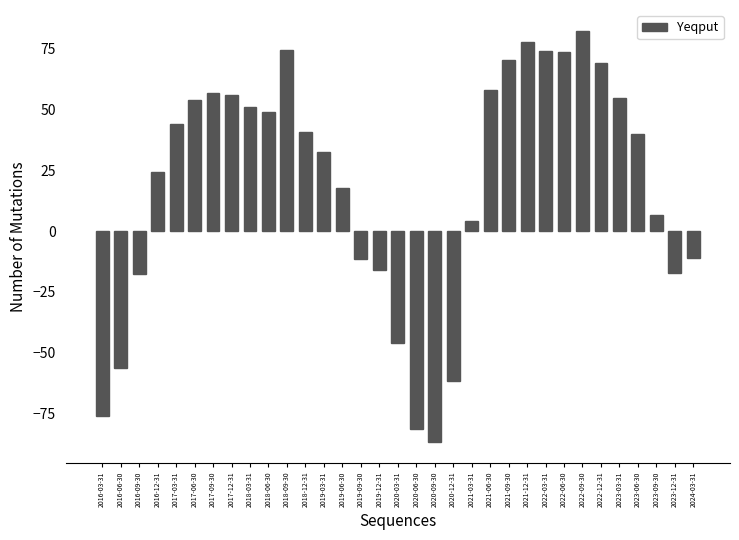

Which has a higher value, 2022-06-30 or 2017-06-30?

2022-06-30